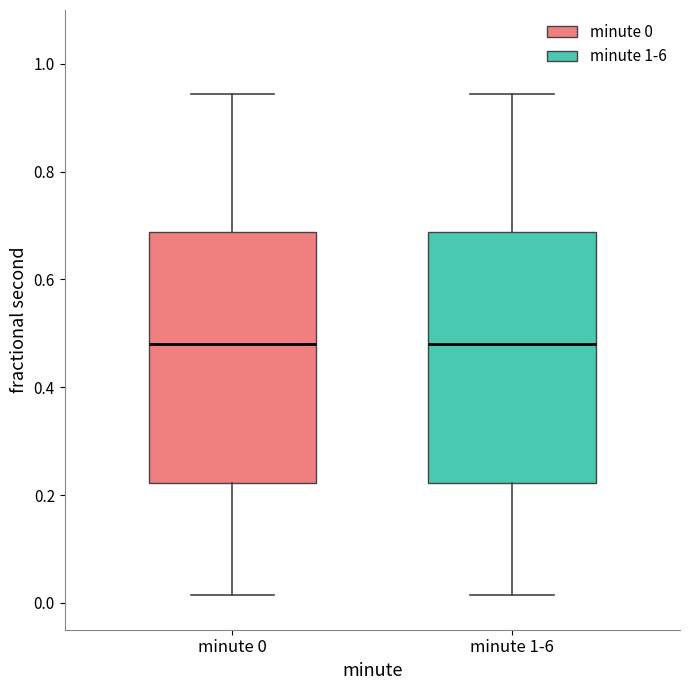

Reading left to right, read every box against the y-axis: the position of its median line, the range the box covers, and the ends of its whiskers. The values are not printed on the chart, so give them approximately, as read against the axis.

minute 0: median 0.48, box 0.22 to 0.68, whiskers 0.02 to 0.94
minute 1-6: median 0.48, box 0.22 to 0.68, whiskers 0.02 to 0.94